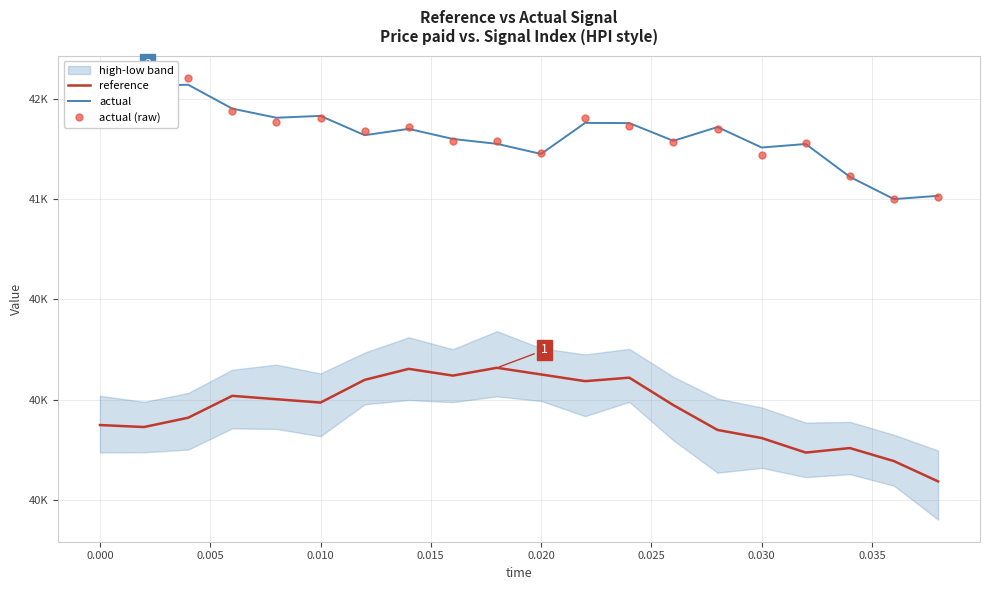

The actual series shows 18052.4 at 17. True or false?

False